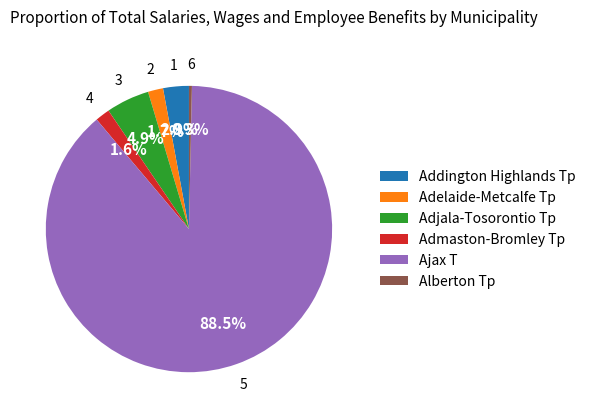

Is the sum of Alberton Tp and Adjala-Tosorontio Tp greater than half?

No